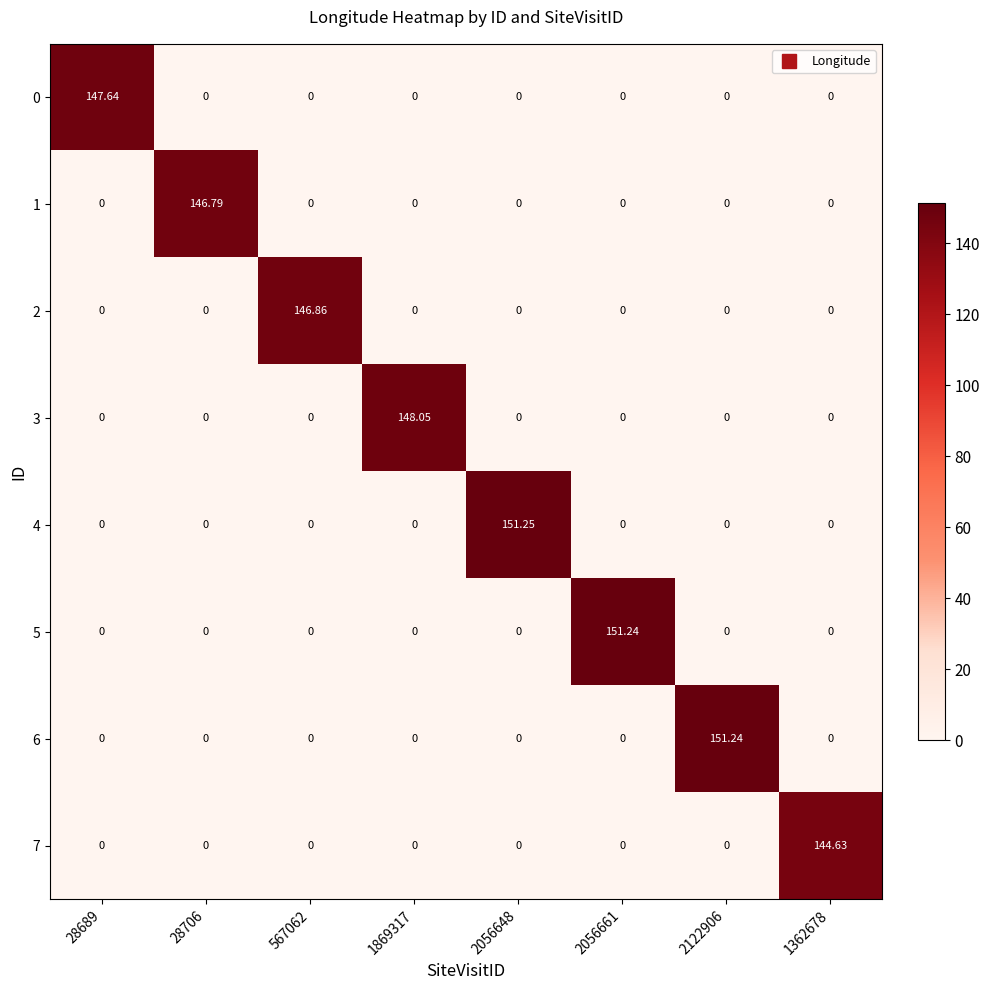

At which category does the chart reach its peak across all series?

2056648